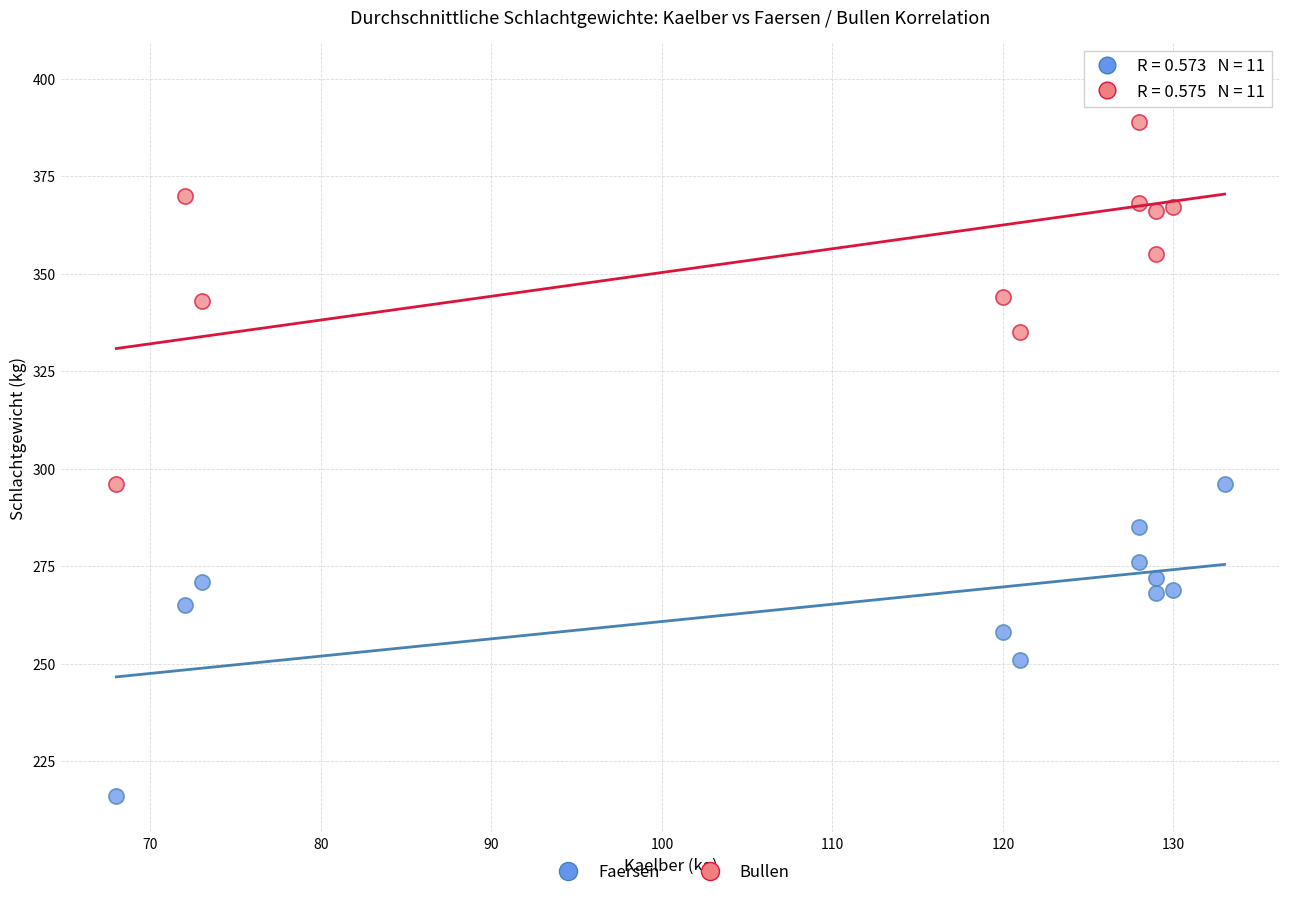

What is the X range (max minus min) for the scatter plot?

65